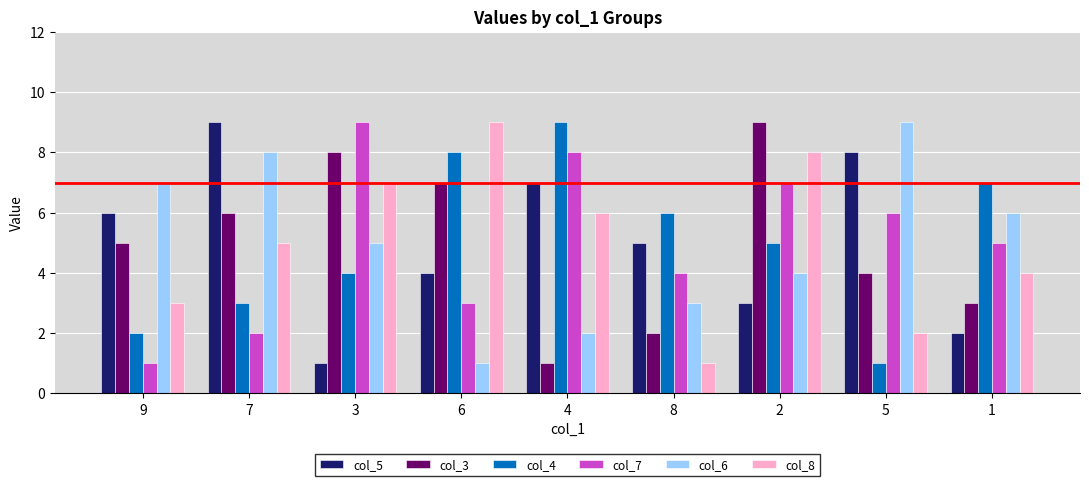

What position from the left is 2?

7